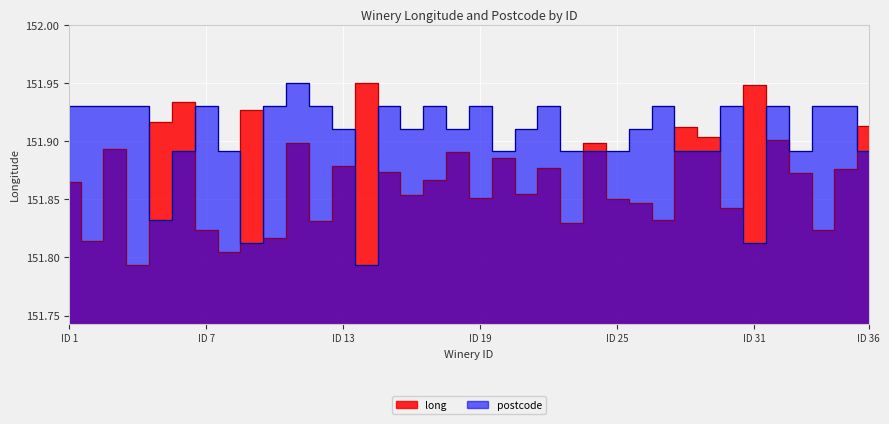

Count the number of categories in the chart.

36